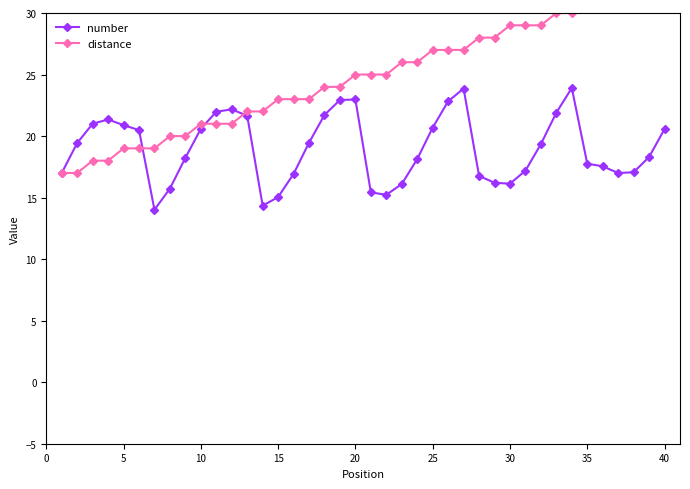

What is the sum of all distance values?

992.0